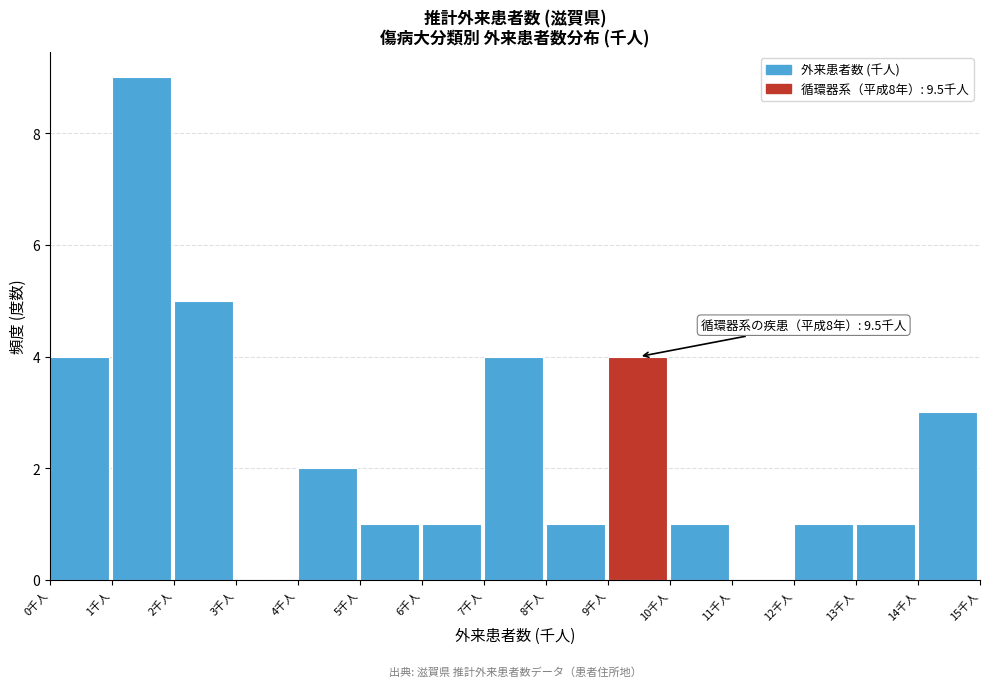

Over which range of the x-axis is the bar tallest?

1 to 2